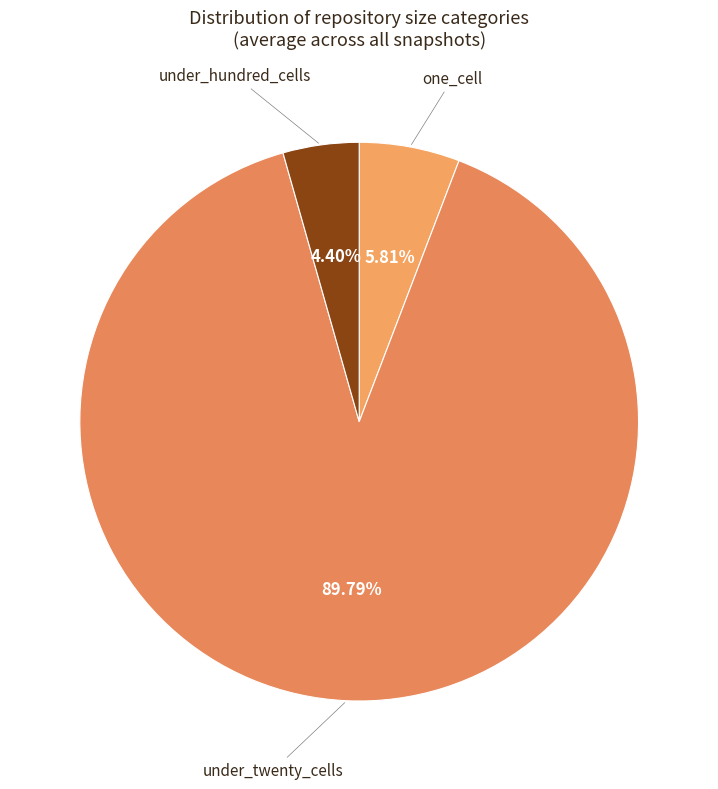

What is the largest slice in the pie chart?

under_twenty_cells